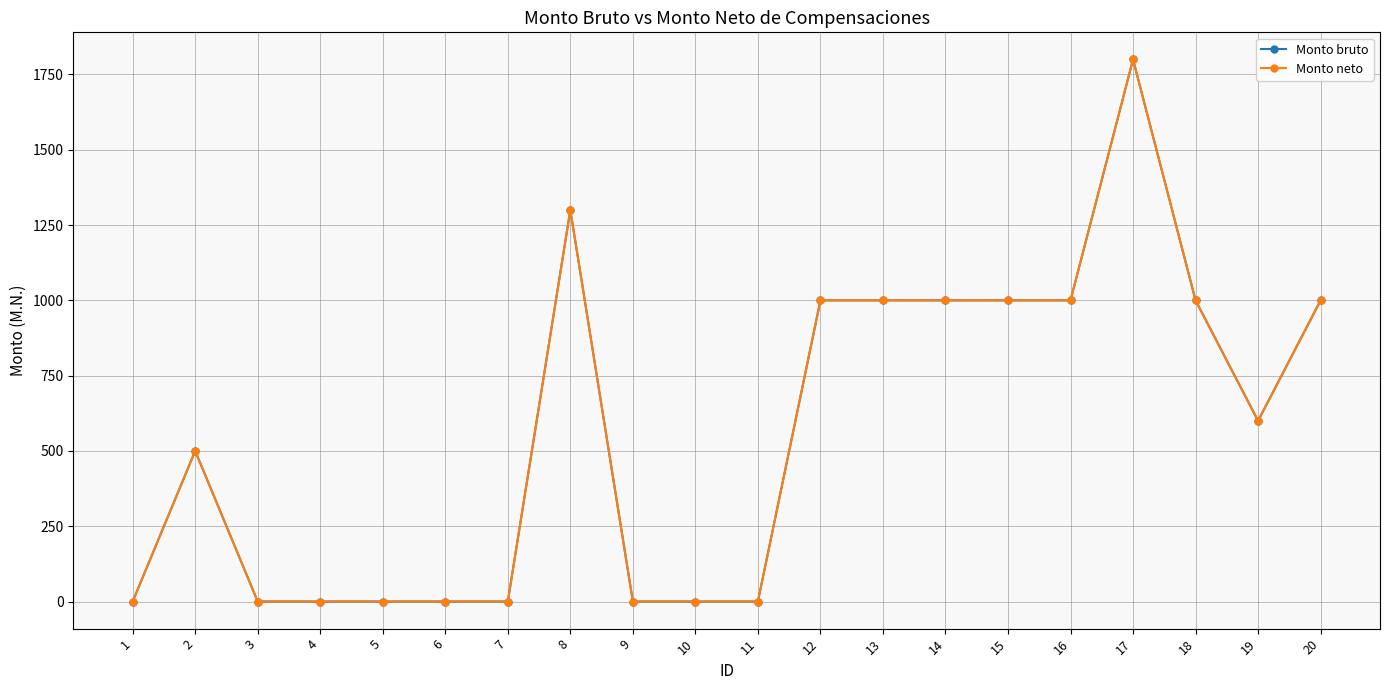

In Monto neto, how many points are higher than both neighbors (excluding endpoints)?

3